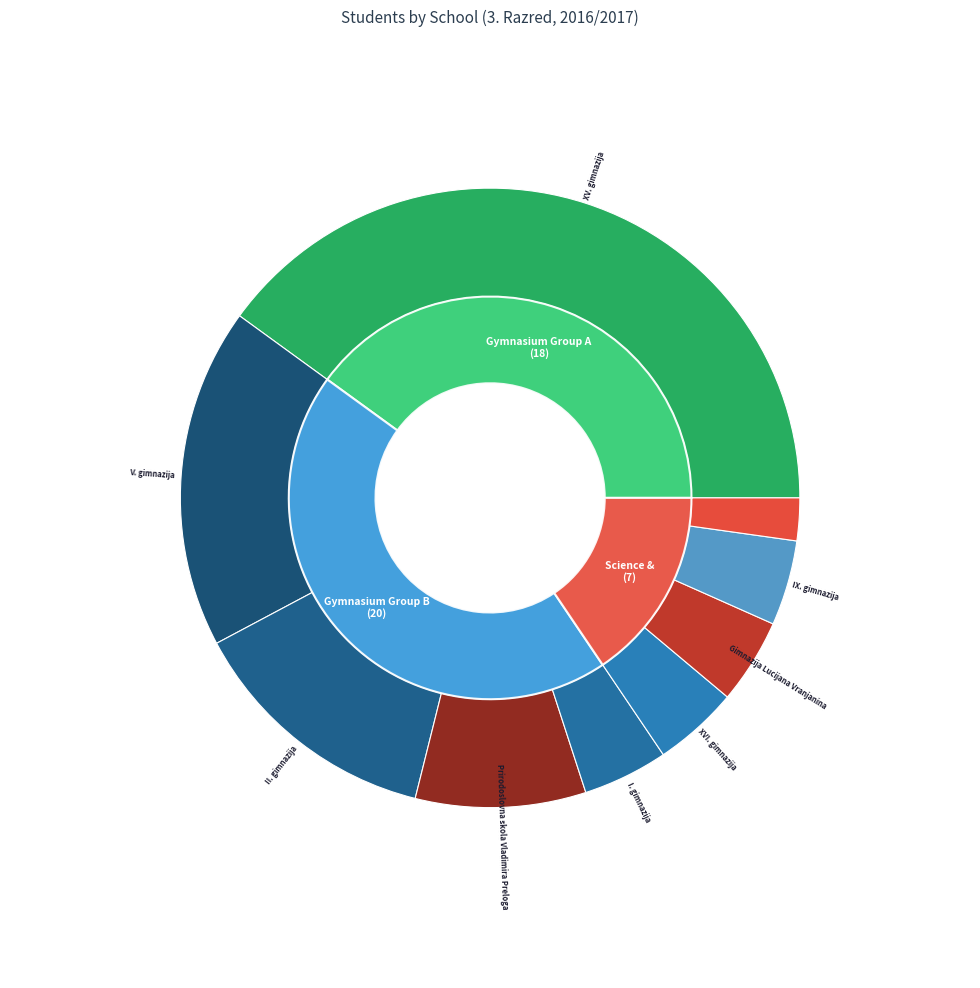

Count the number of slices in the pie.

9